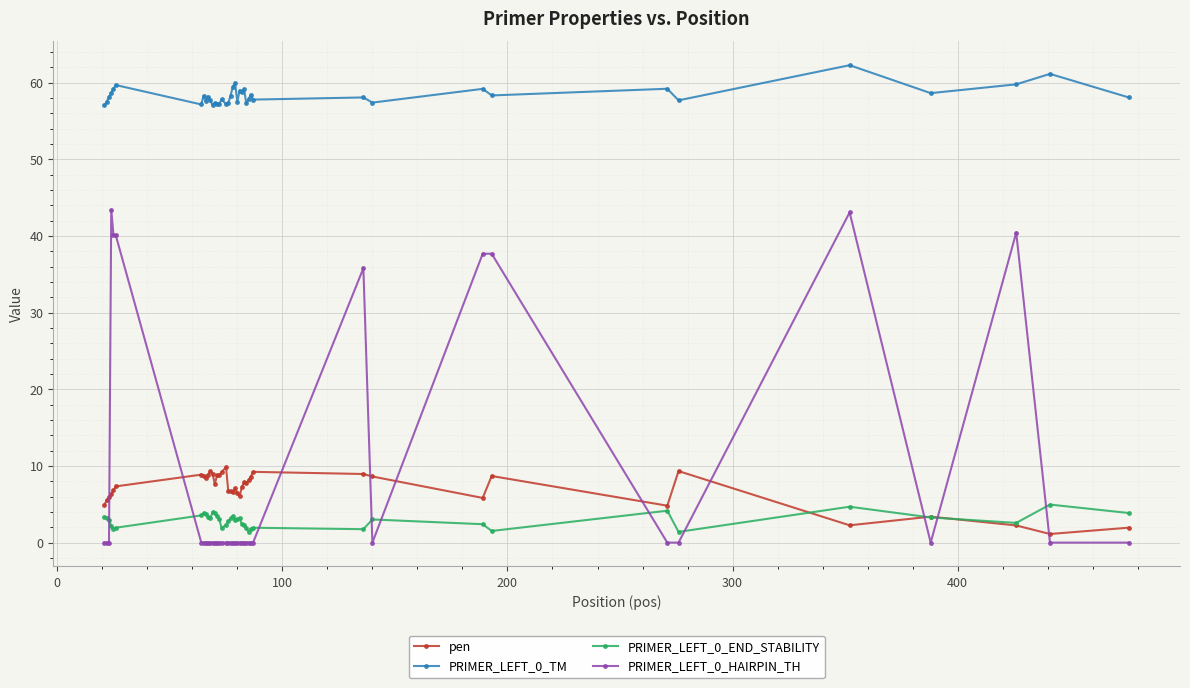

Which series has the largest total across all categories?

PRIMER_LEFT_0_TM